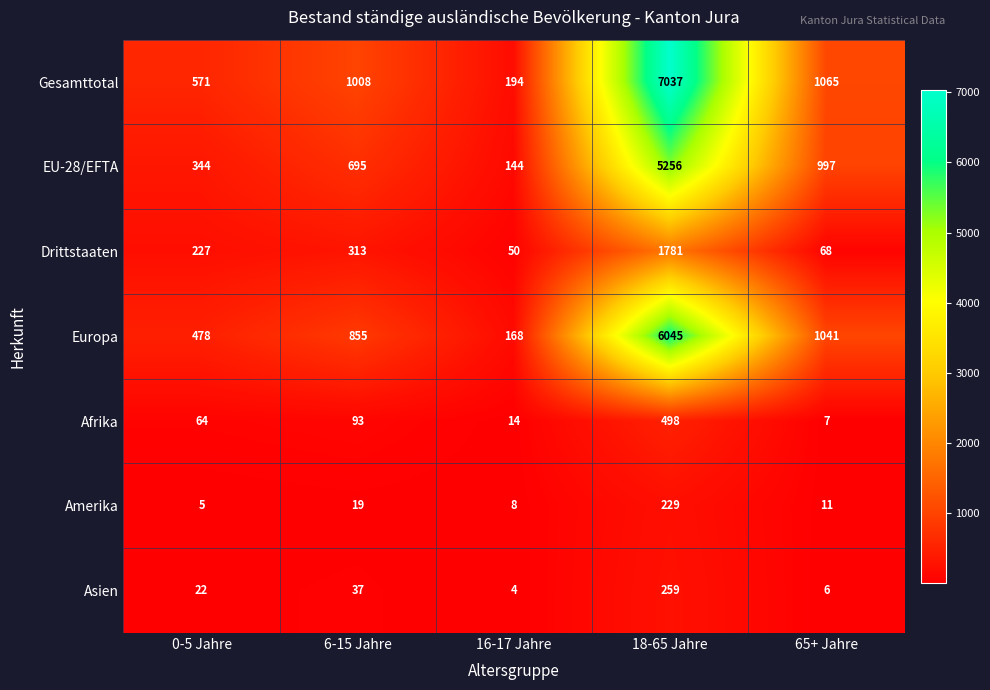

What is the average value of the Amerika series?

54